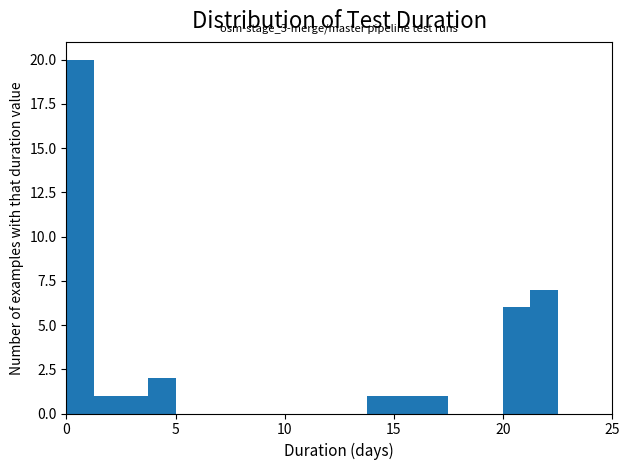

Read against the x-axis, roughly where is the centre of the tallest bar?

0.5